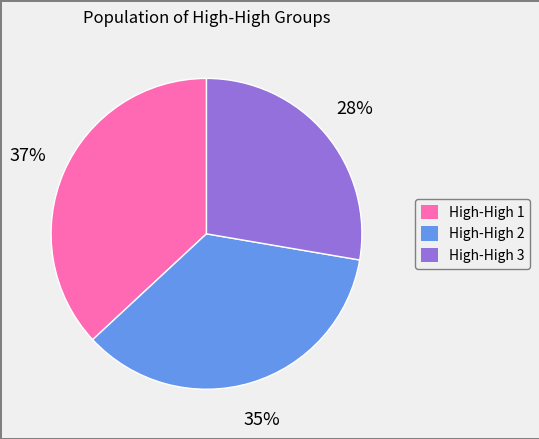

Which slice is the smallest?

High-High 3